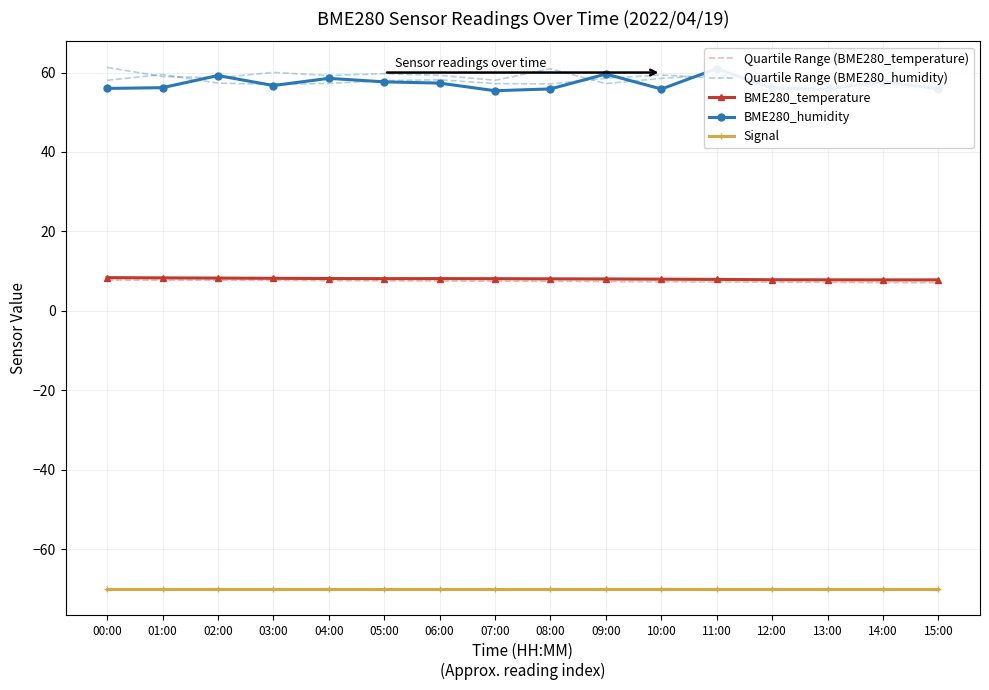

What is the difference between the Quartile Range (BME280_humidity) values at 06:00 and 07:00?

1.0